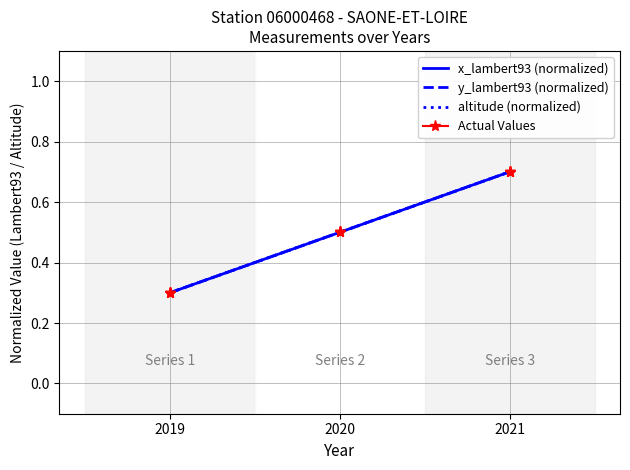

What is the value of the y_lambert93 (normalized) point at the 1st from the left?

0.3